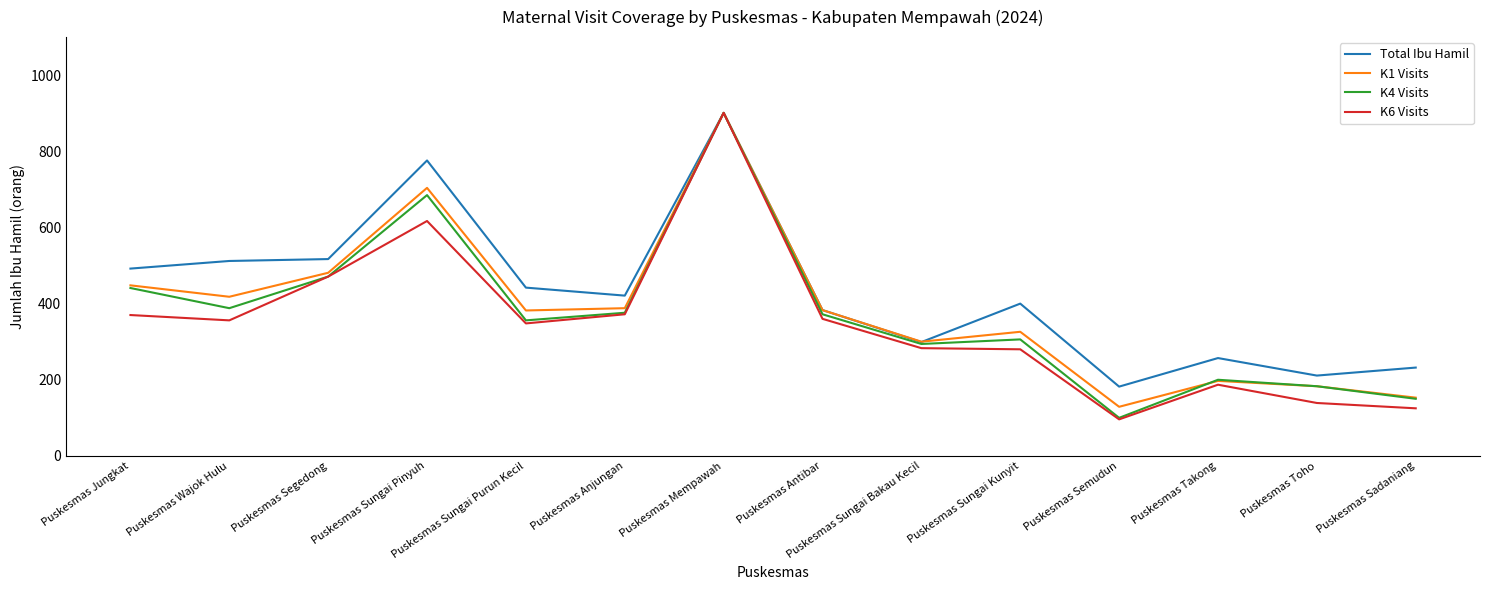

Is the value of Total Ibu Hamil at Puskesmas Wajok Hulu greater than the value of K4 Visits at Puskesmas Sungai Pinyuh?

No